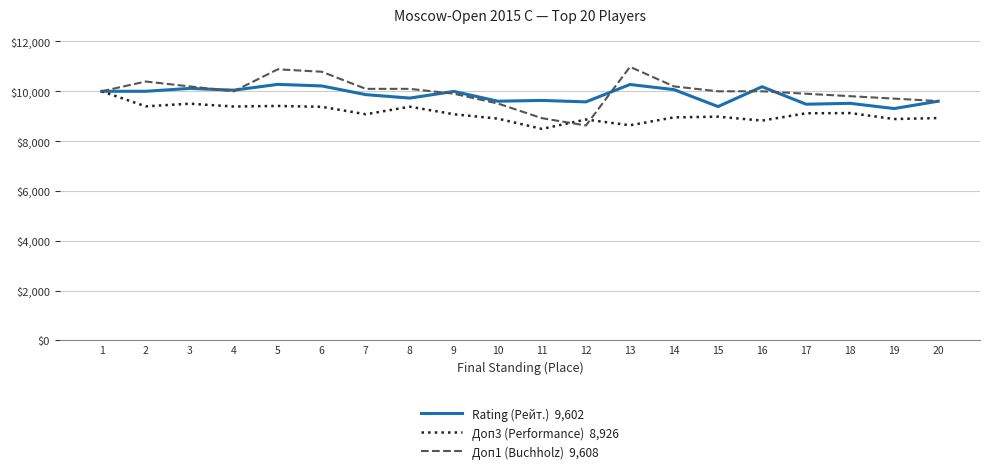

What is the spread (max minus min) of values at 7?

1019.2